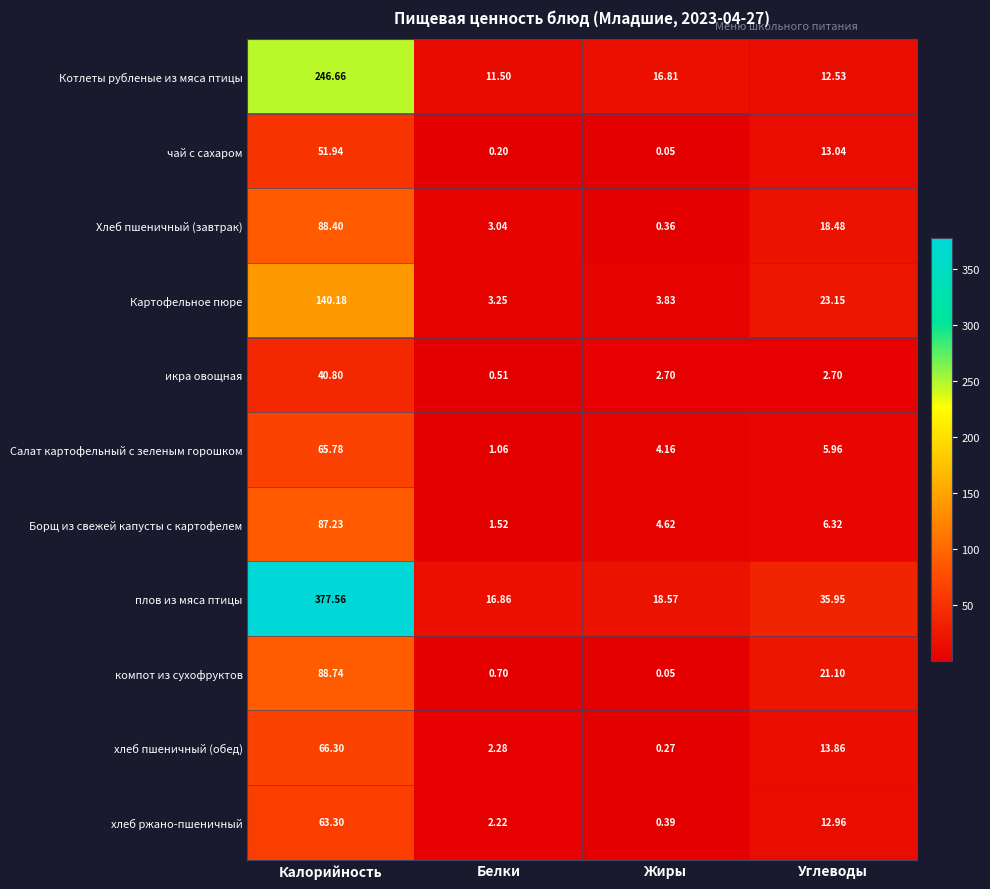

Which category has the highest value across all series?

Калорийность